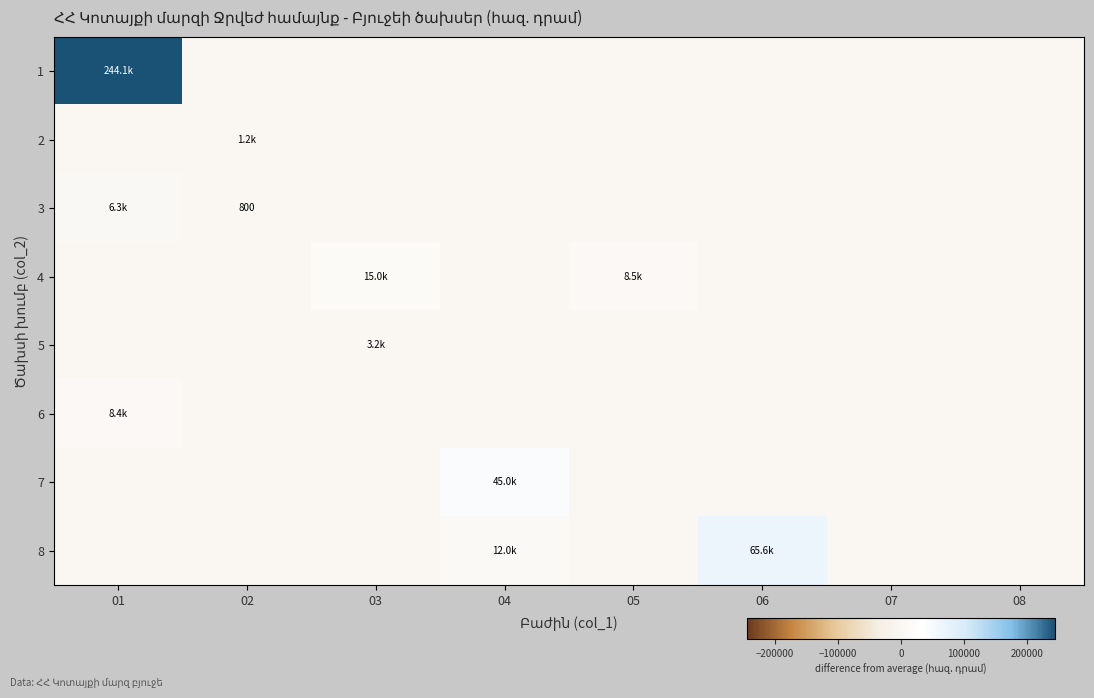

Count the number of categories in the chart.

8